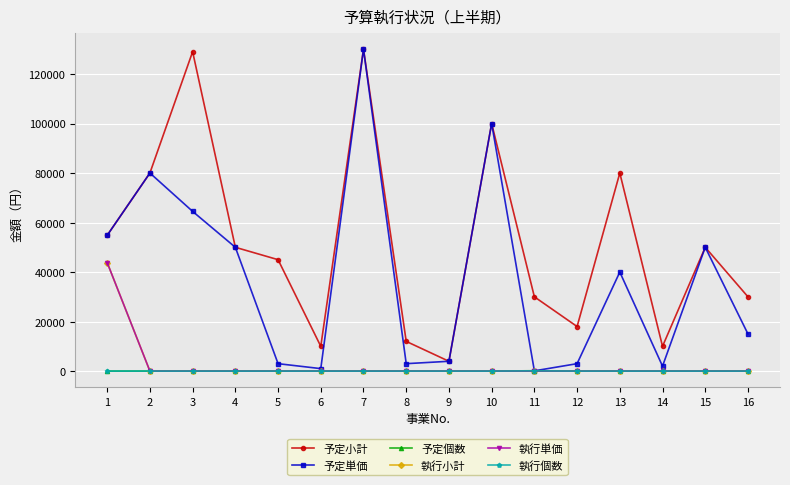

Does the chart have visible grid lines?

Yes